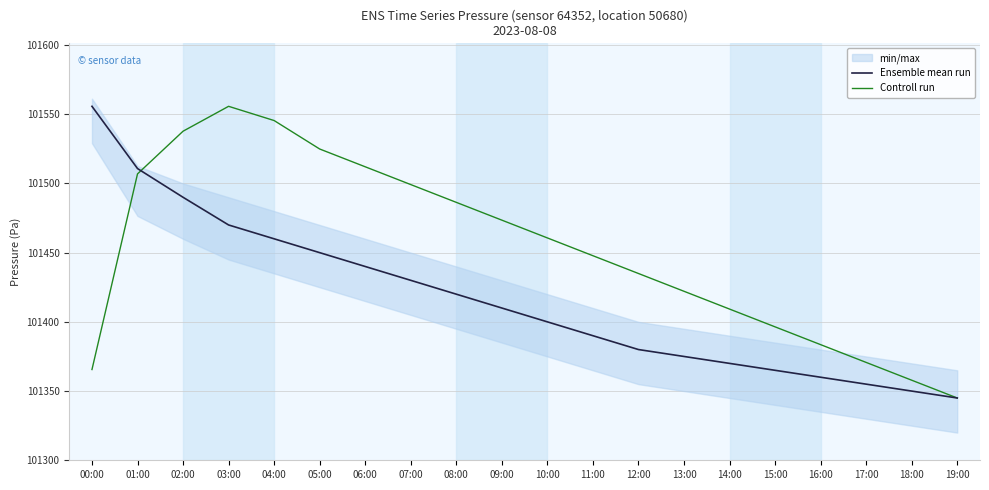

Count the number of categories in the chart.

20